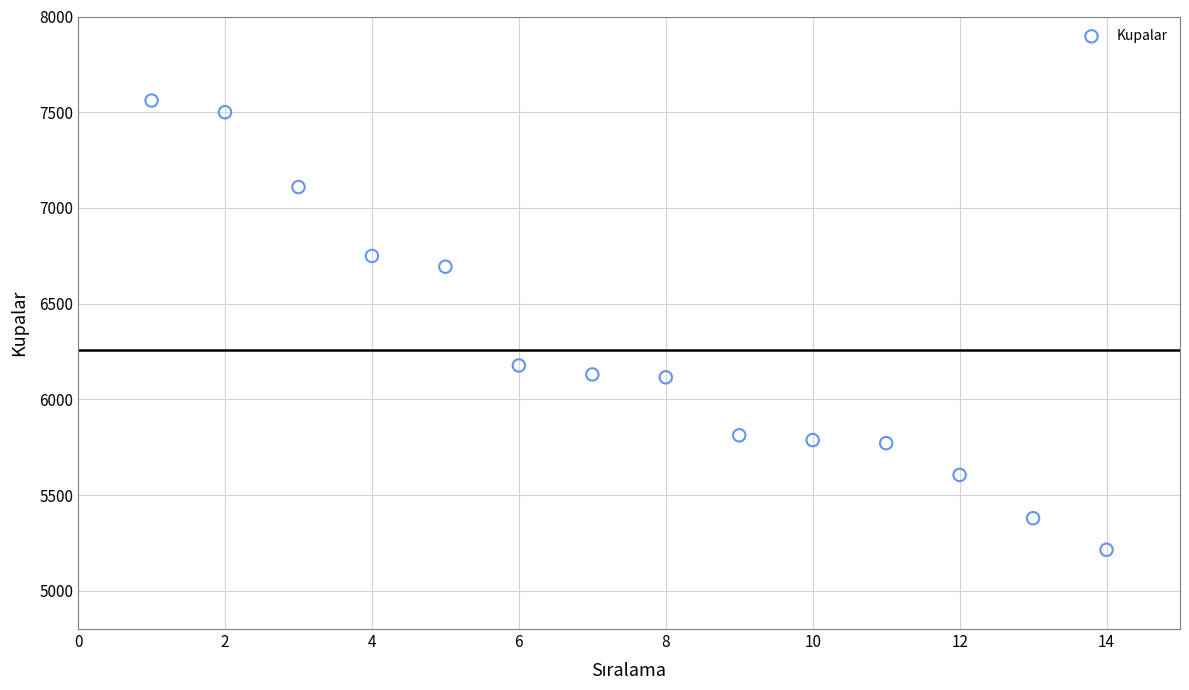

What is the range of Y values (max minus min)?

2347